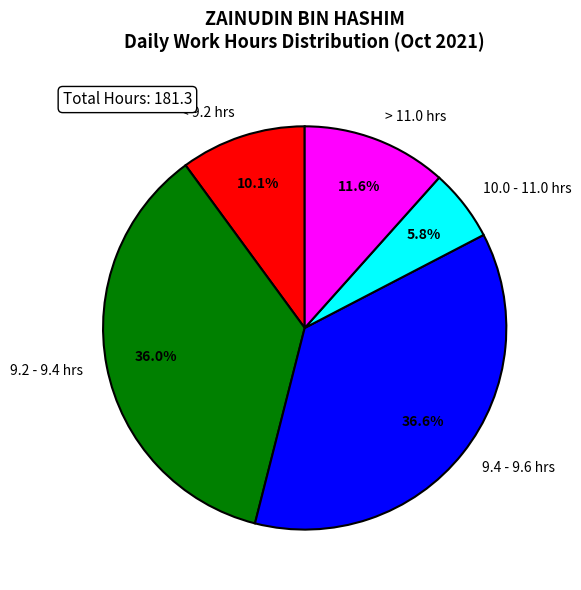

Combined, what portion of the pie is 9.2 - 9.4 hrs and > 11.0 hrs?

47.6%